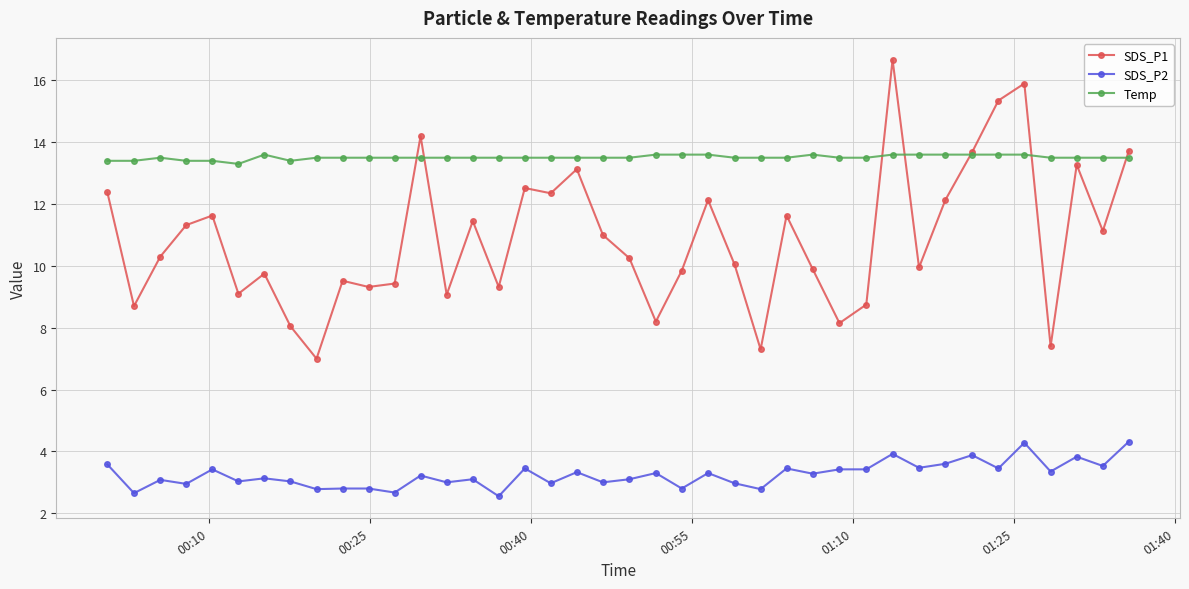

Which series has the largest total across all categories?

Temp